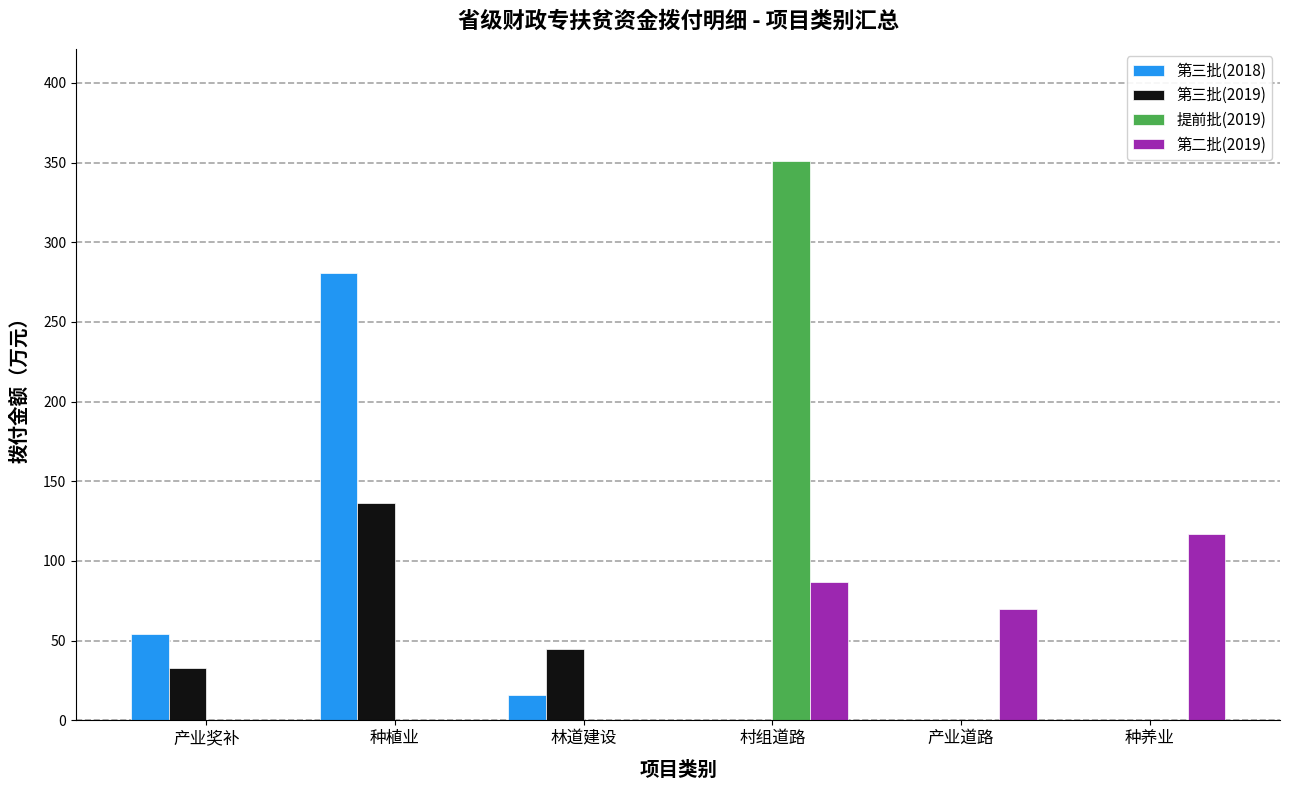

Is the value of 第三批(2019) at 种养业 greater than the value of 第三批(2018) at 种植业?

No